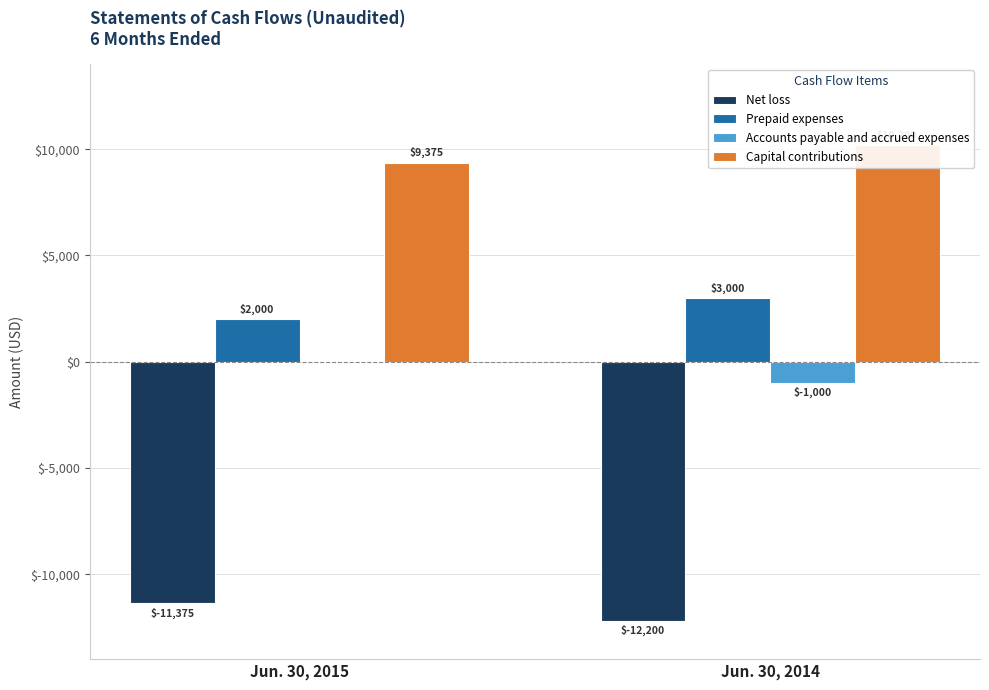

Are the bars horizontal?

No